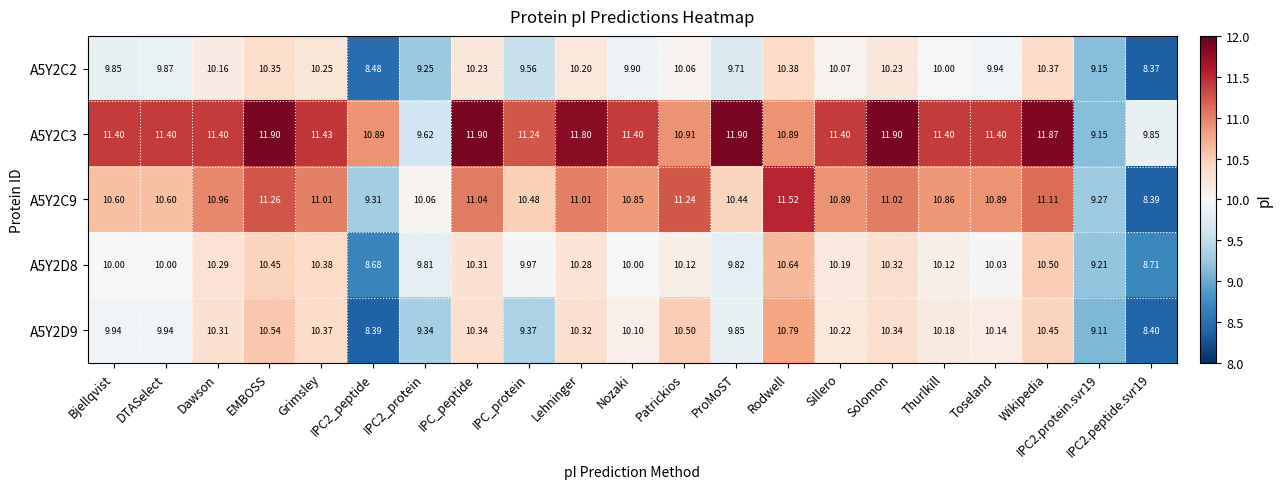

At how many categories does at least one series exceed 10?

19